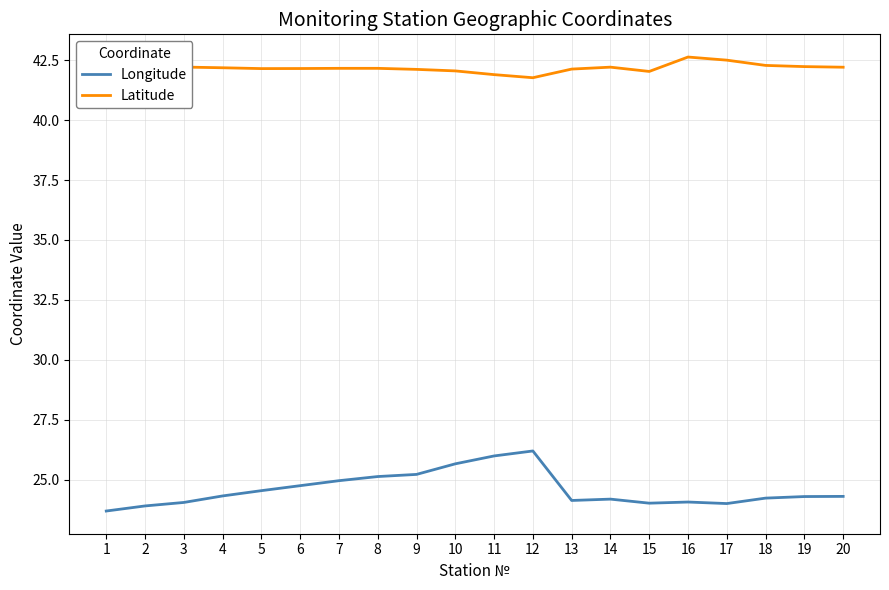

True or false: Latitude has more than 1 interior local peaks.

True